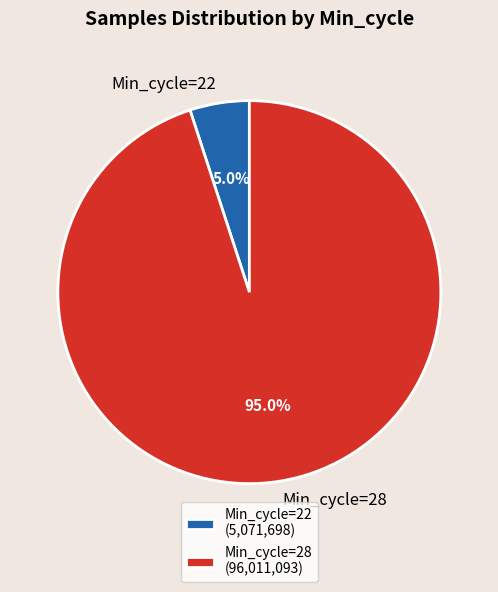

Does Min_cycle=22 account for over 50% of the chart?

No